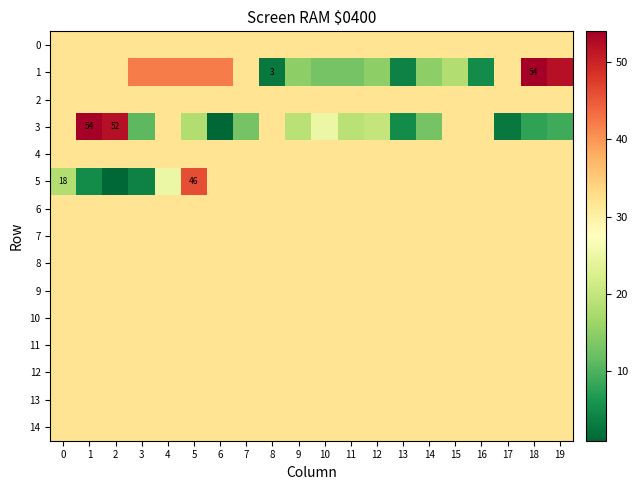

The 5 series shows 32 at 8. True or false?

True